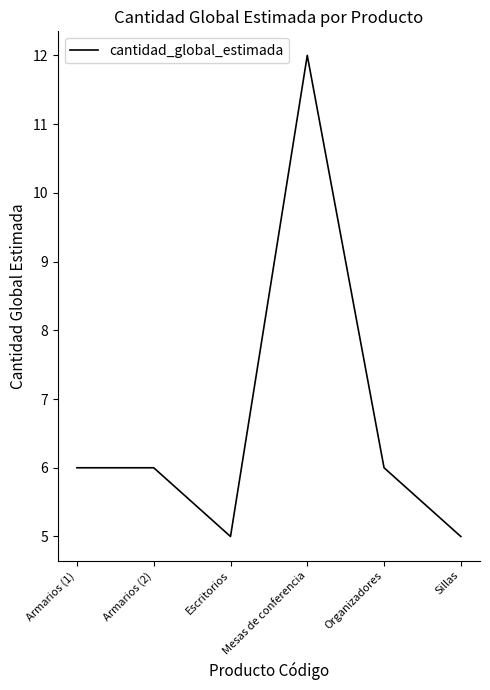

What position from the right is Sillas?

1